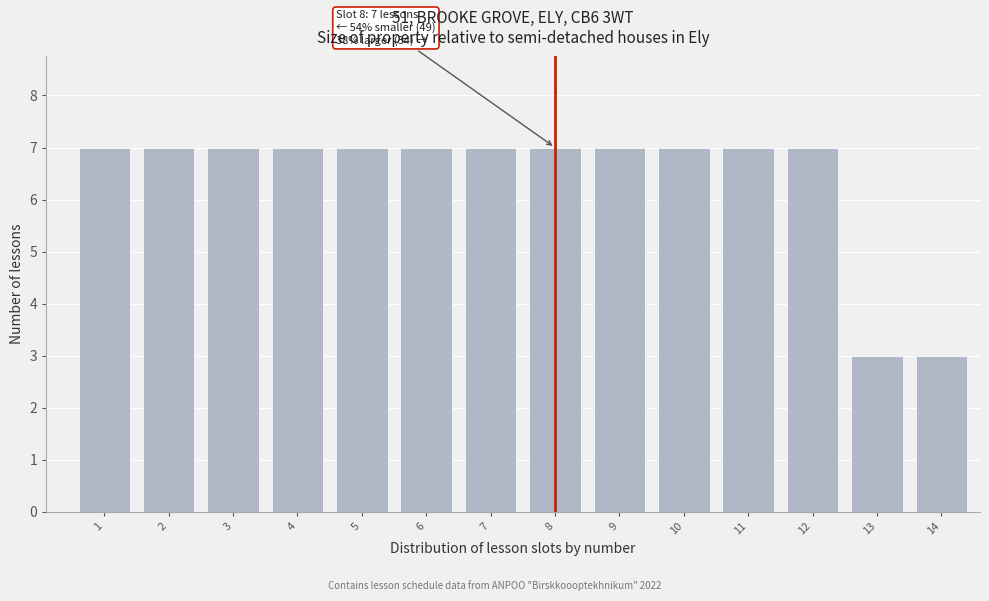

Reading left to right, extract all data points from this chart.

7	7	7	7	7	7	7	7	7	7	7	7	3	3